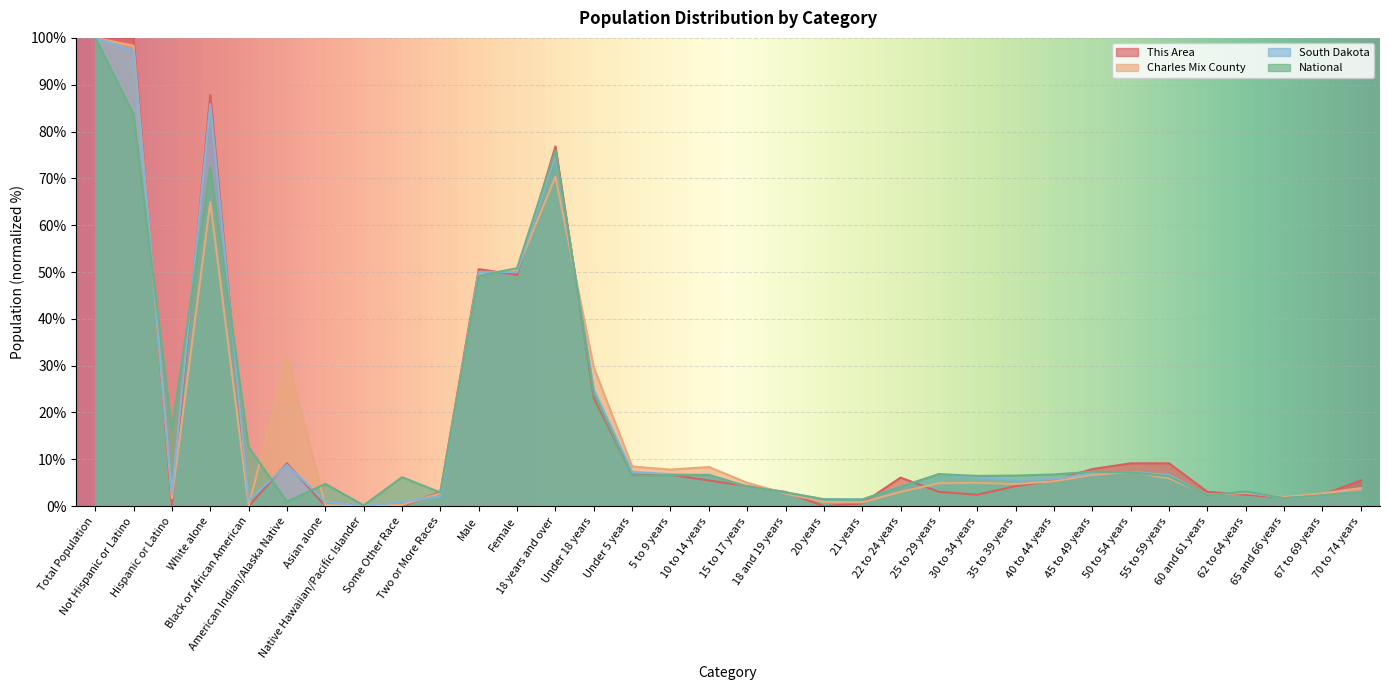

How many values in the National series exceed 6?

20